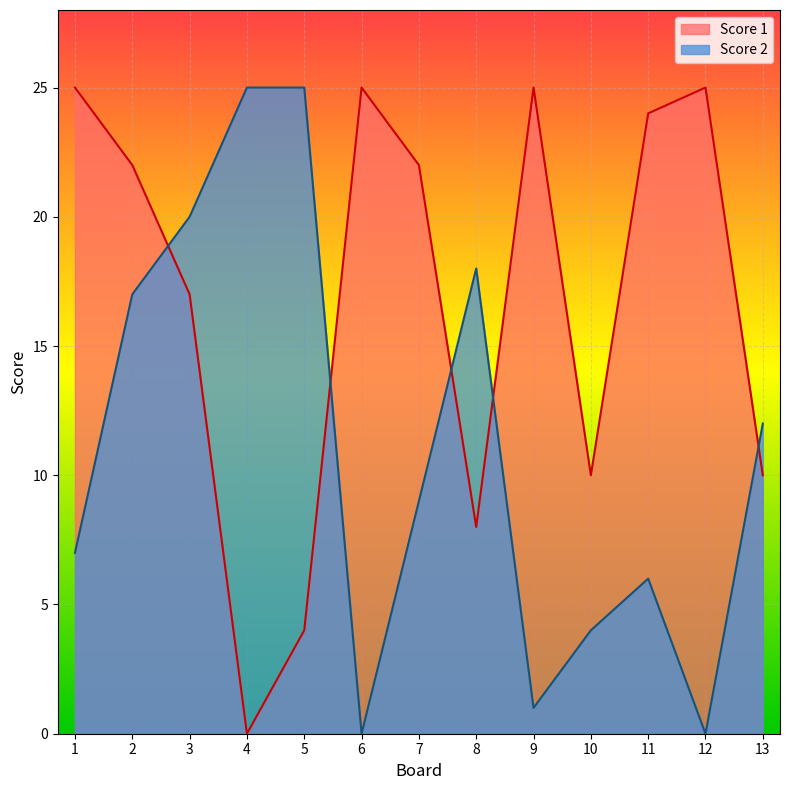

The Score 2 series shows 3 at 10. True or false?

False